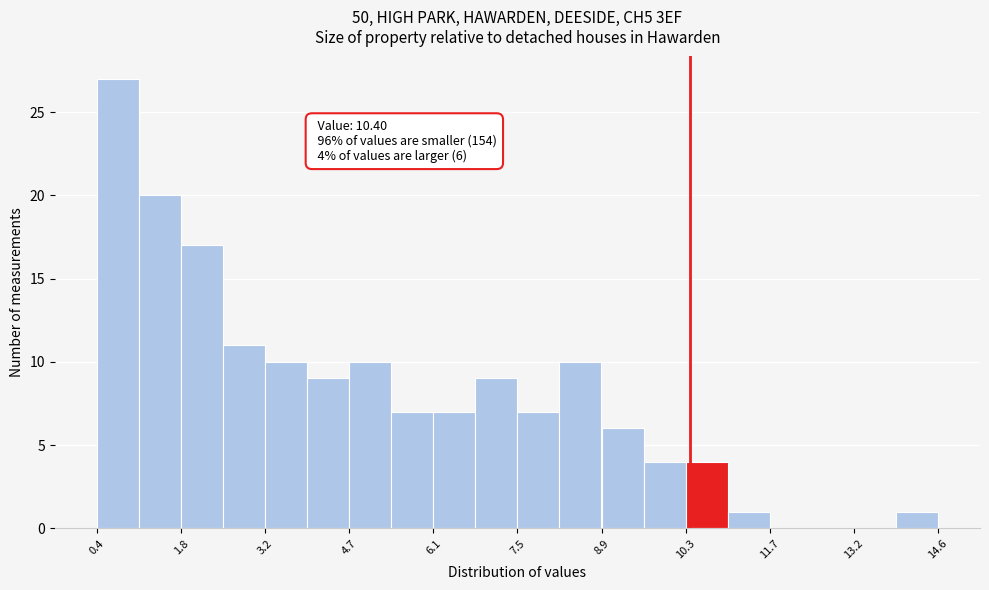

Around what value on the x-axis is the tallest bar? Give the approximate position of its centre, as read against the axis.

0.8